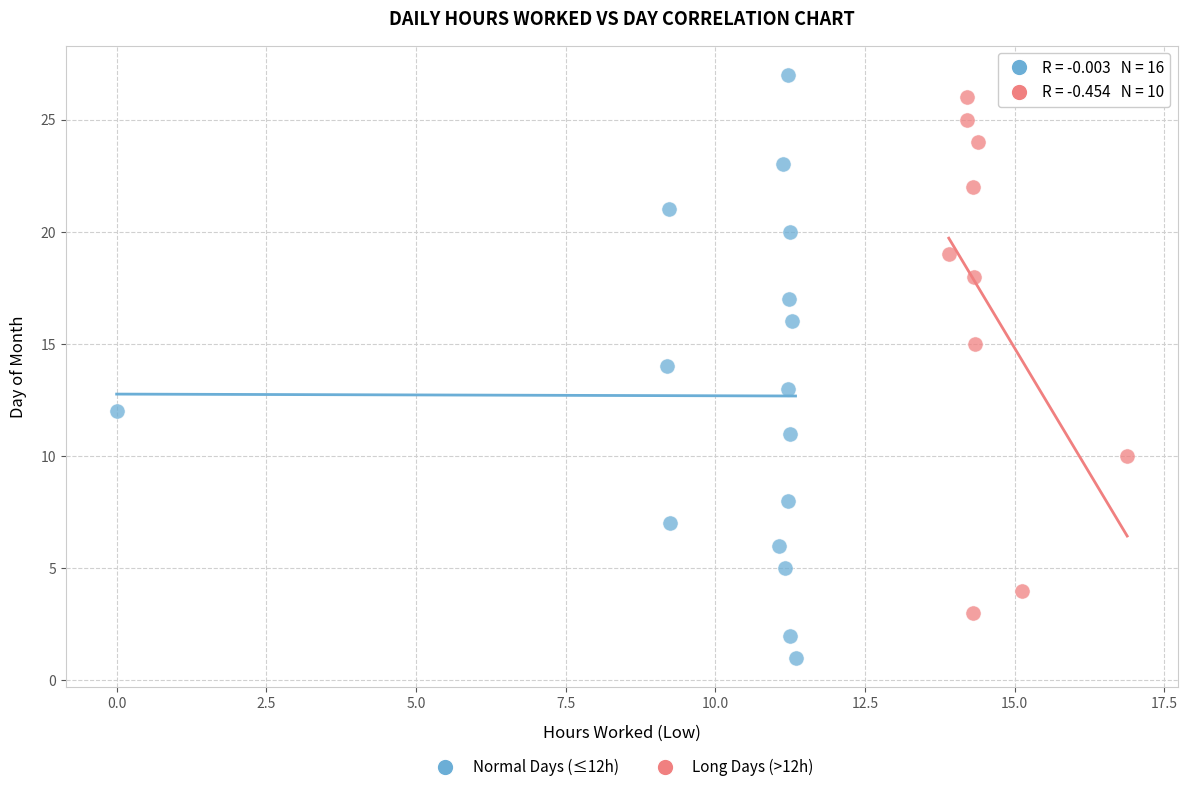

What are all the series names shown in the legend?

Normal Days (≤12h), Long Days (>12h)